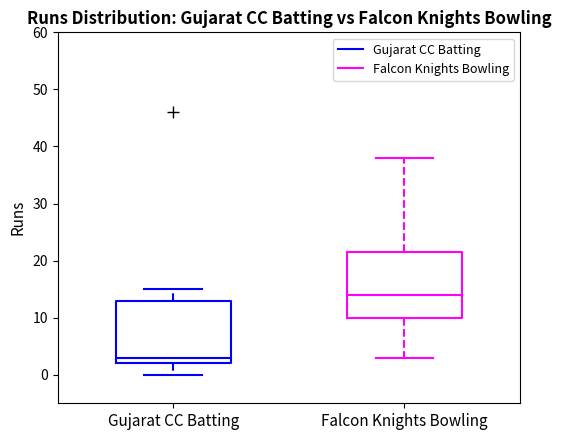

Reading left to right, transcribe this box plot: for each box, give where its median line is, the range the box spans, and where its two whiskers end, as read against the y-axis. The values are not printed on the chart, so give them approximately, as read against the axis.

Gujarat CC Batting: median 3, box 2 to 13, whiskers 0 to 15
Falcon Knights Bowling: median 14, box 10 to 22, whiskers 3 to 38